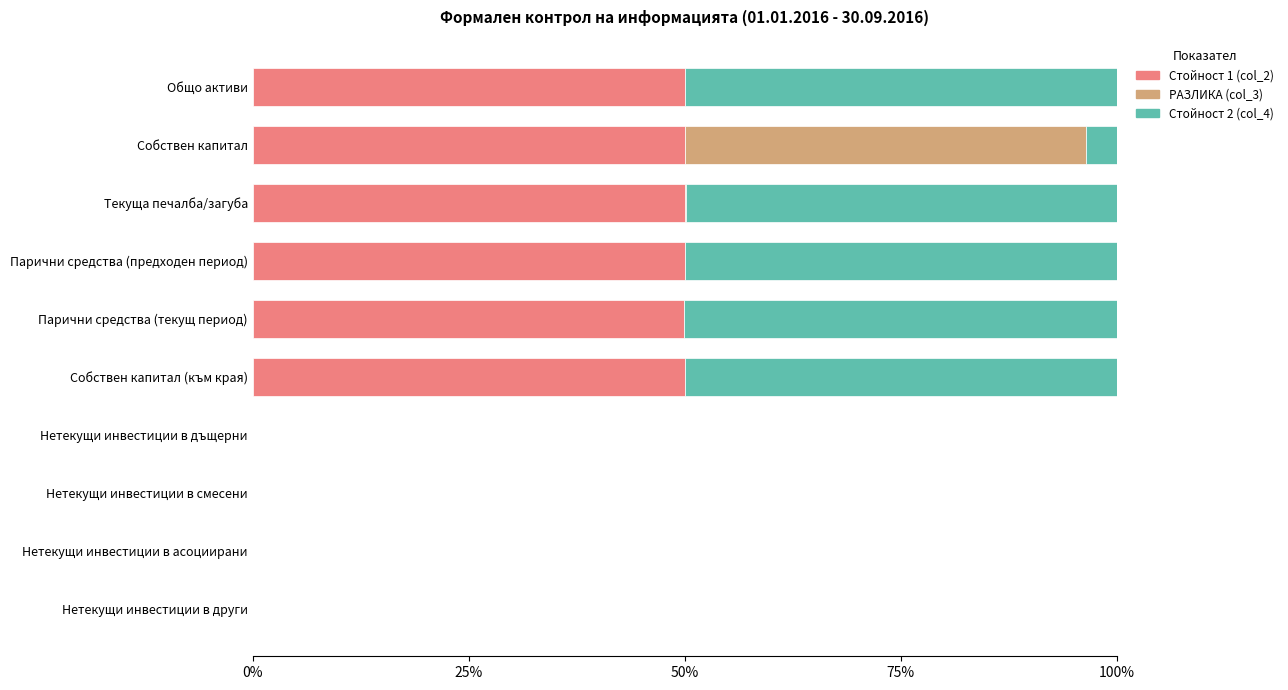

True or false: Стойност 1 (col_2) has a value of 17.2 at Парични средства (предходен период).

False